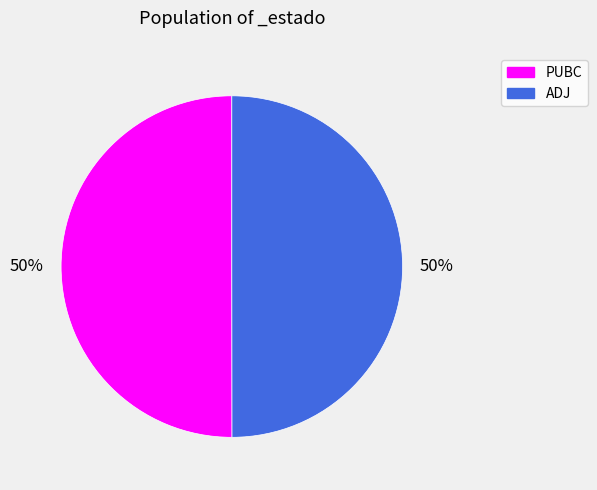

Count the number of slices in the pie.

2